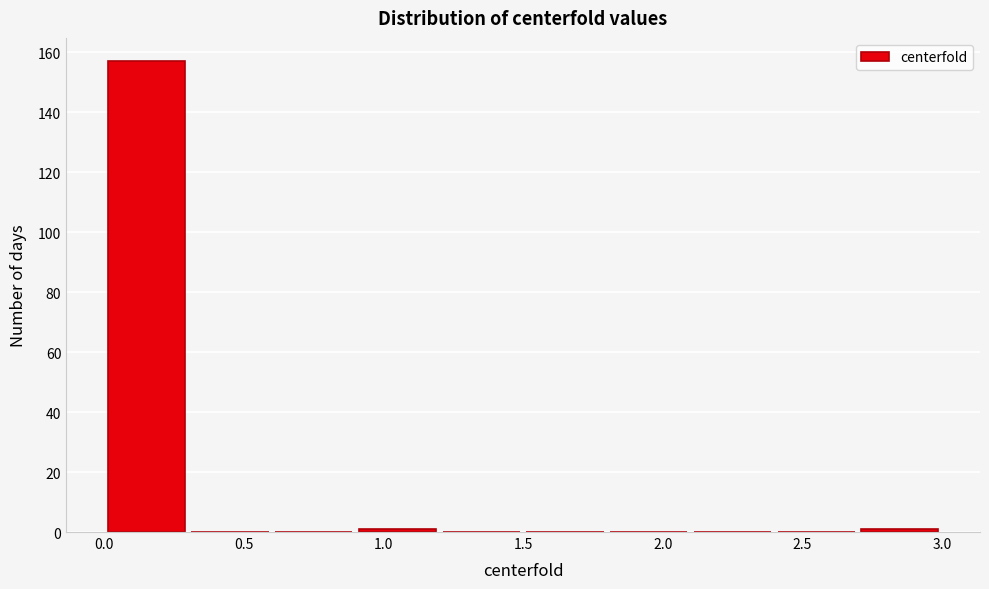

Reading left to right, transcribe this chart: for each bar, give the range it covers on the x-axis and its height. The values are not printed on the chart, so give them approximately, as read against the axis.

0.0 to 0.3: 158
0.3 to 0.6: 0
0.6 to 0.9: 0
0.9 to 1.2: under 2
1.2 to 1.5: 0
1.5 to 1.8: 0
1.8 to 2.1: 0
2.1 to 2.4: 0
2.4 to 2.7: 0
2.7 to 3.0: under 2